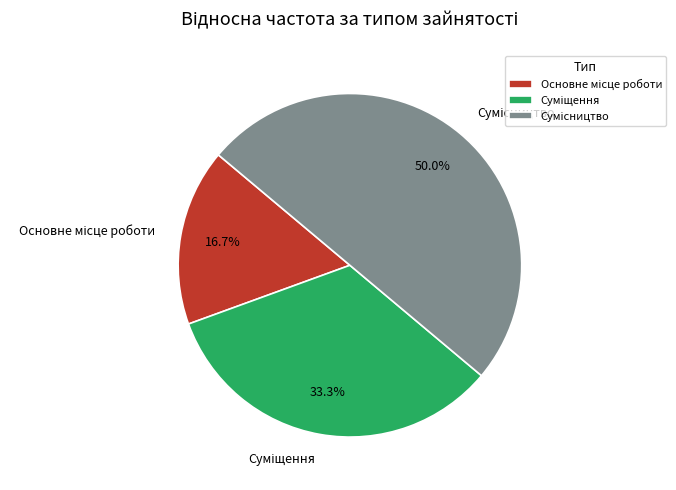

Count the number of slices in the pie.

3